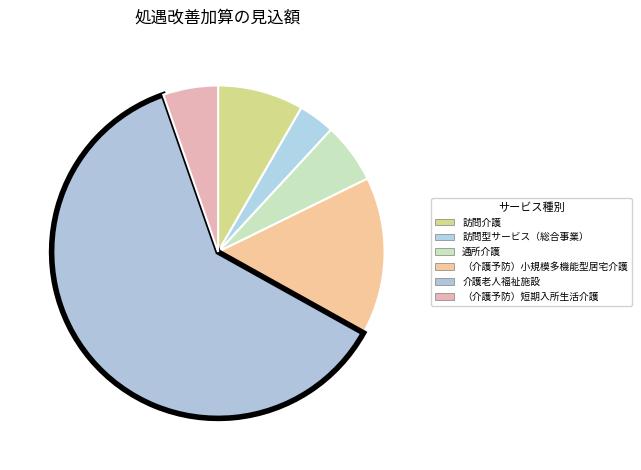

How many segments does this pie chart have?

6